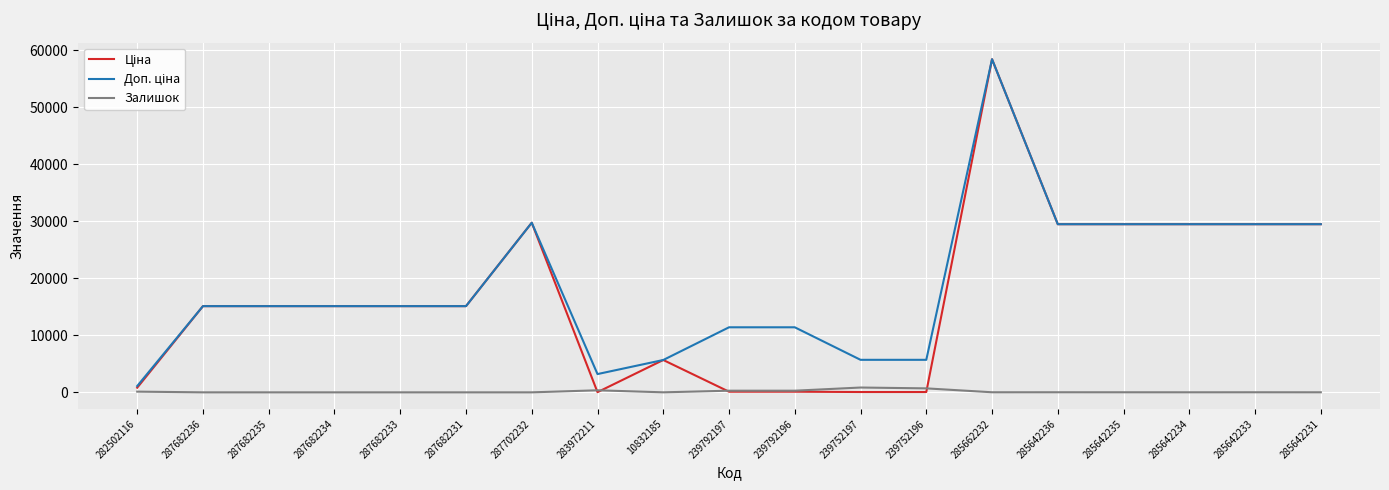

Which label corresponds to the largest value in the chart?

285662232